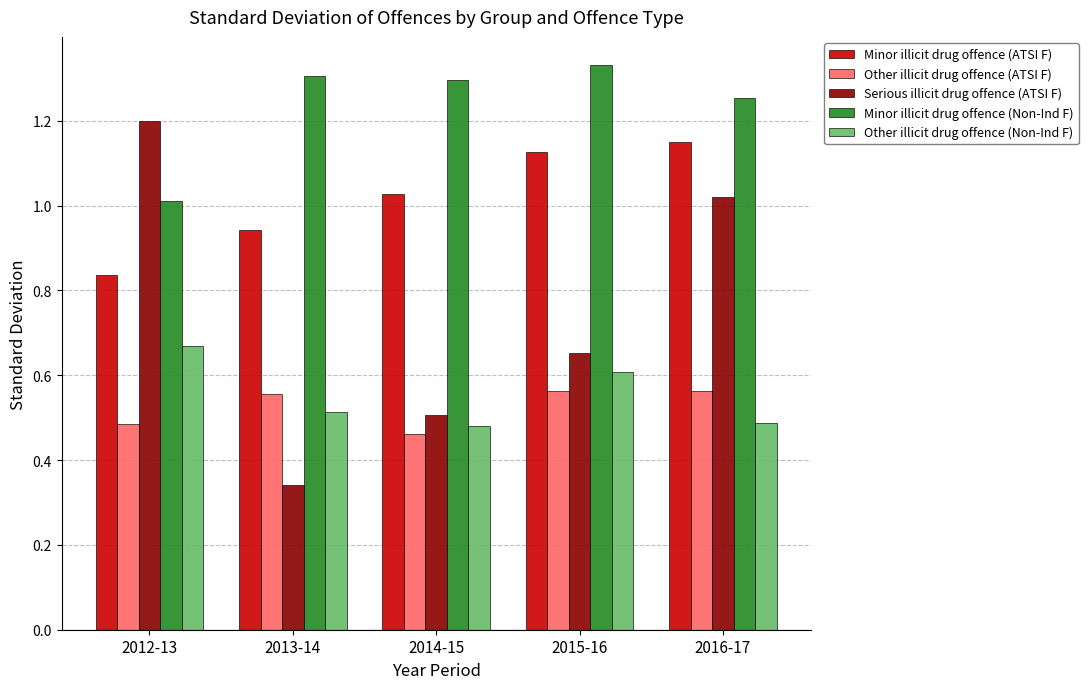

Which category has the lowest value across all series?

2013-14